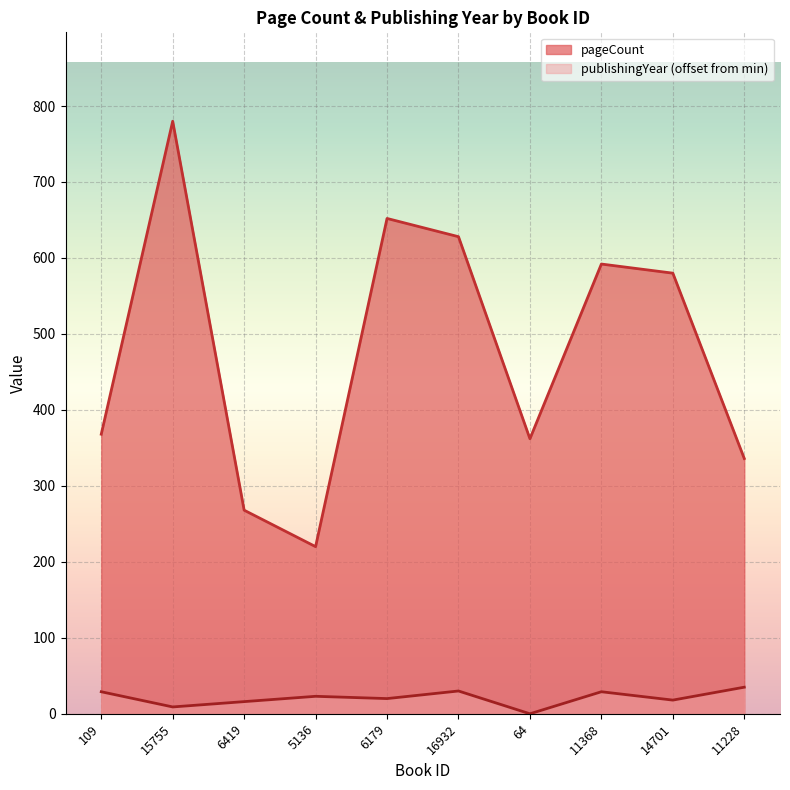

True or false: publishingYear has more than 1 interior local peaks.

True